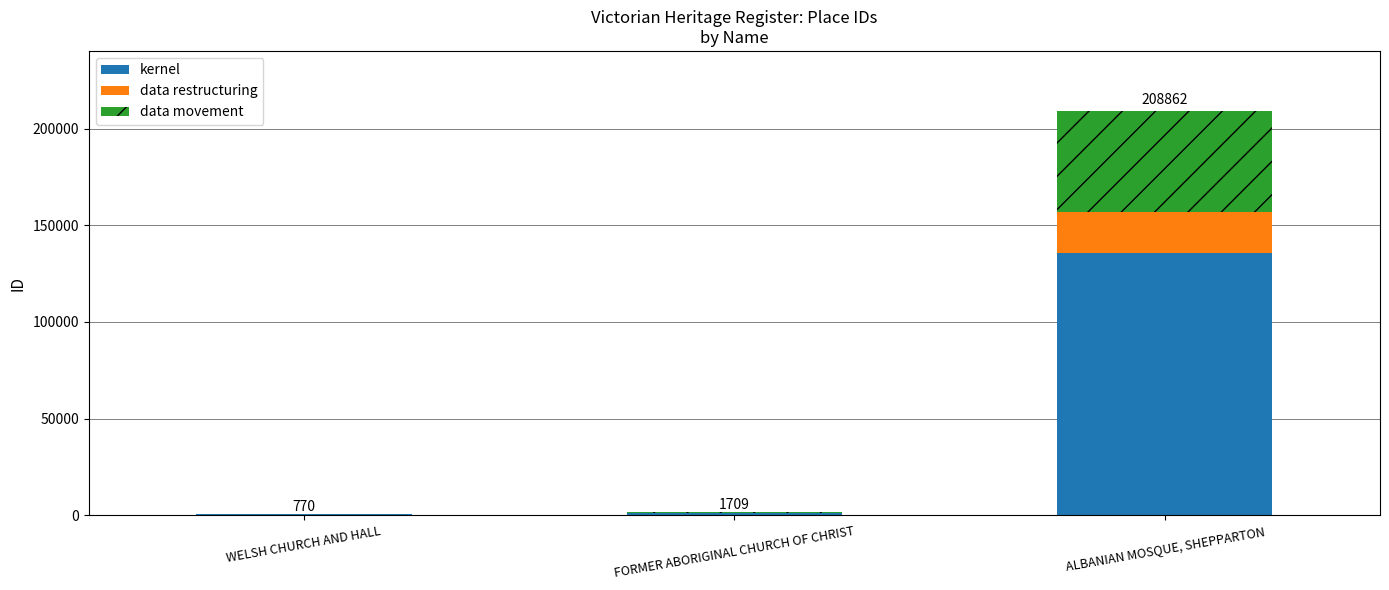

What is the total value across all series at ALBANIAN MOSQUE, SHEPPARTON?

208862.0